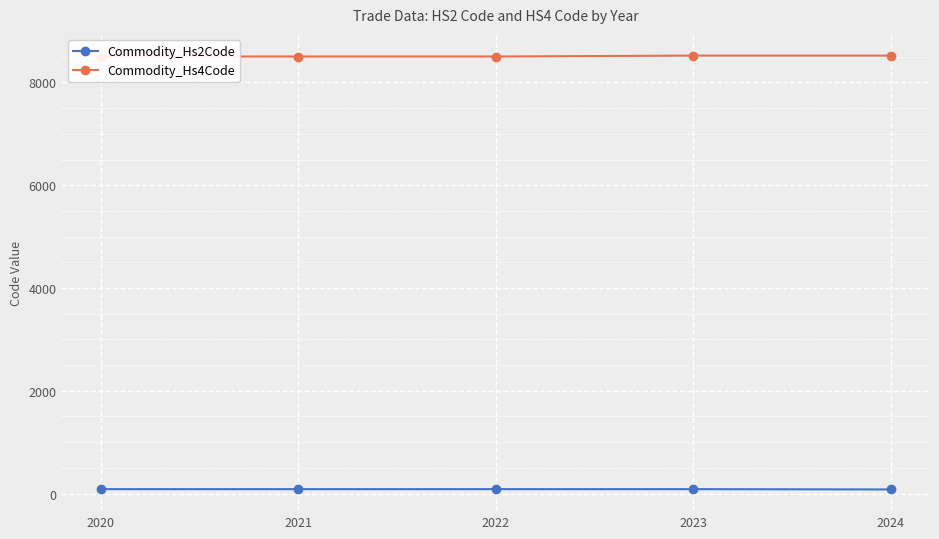

True or false: Commodity_Hs2Code and Commodity_Hs4Code cross at least once.

False